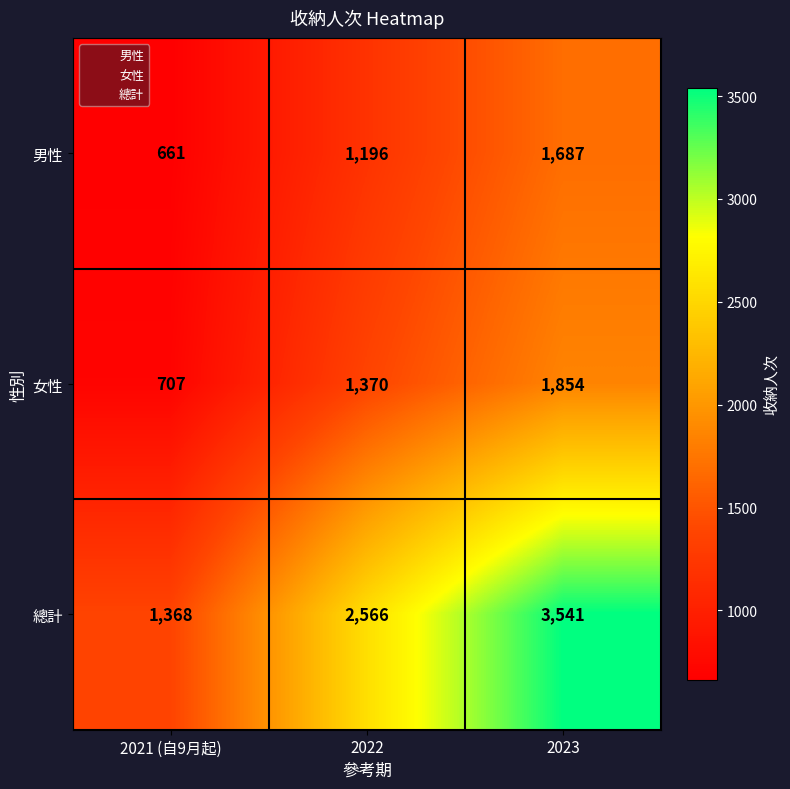

Reading left to right, transcribe all the data shown in this chart.

男性: 2021 (自9月起)=661	2022=1196	2023=1687
女性: 2021 (自9月起)=707	2022=1370	2023=1854
總計: 2021 (自9月起)=1368	2022=2566	2023=3541